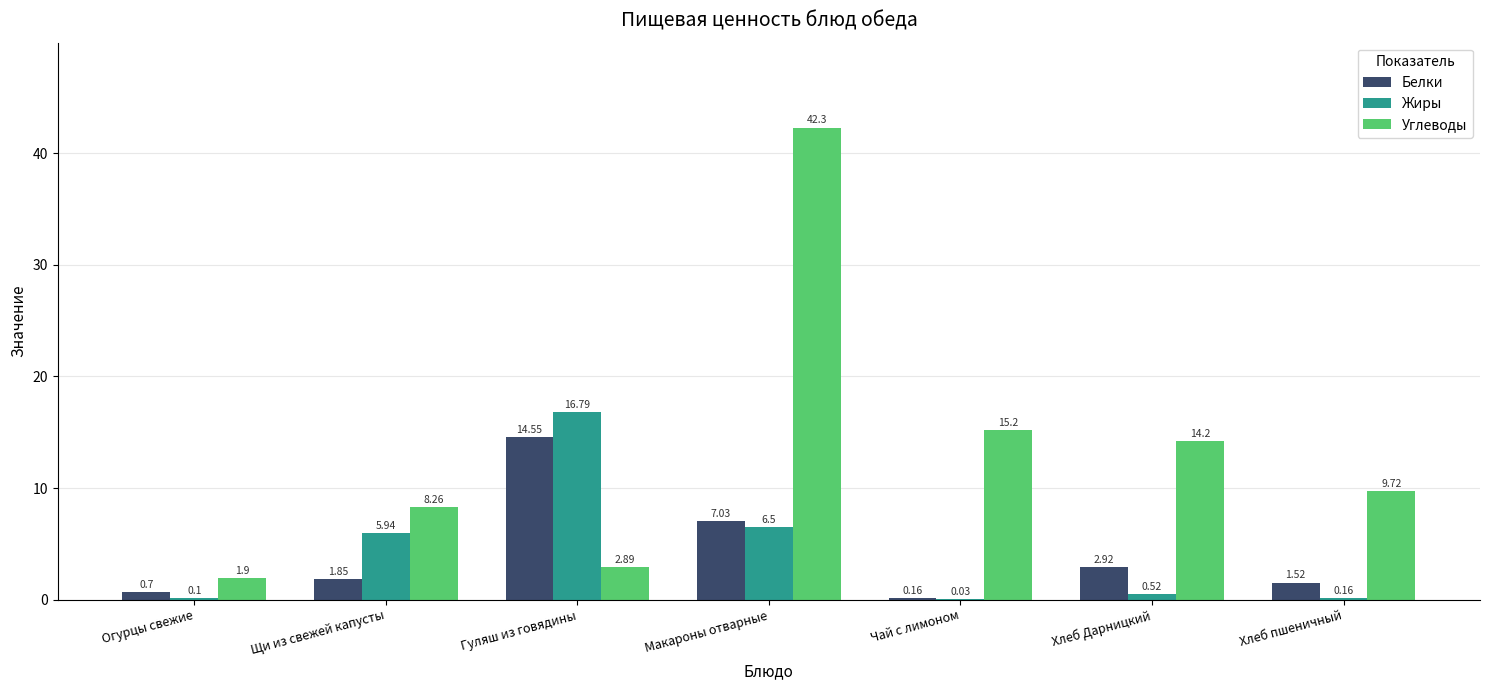

At which label is Белки closest to 7?

Макароны отварные